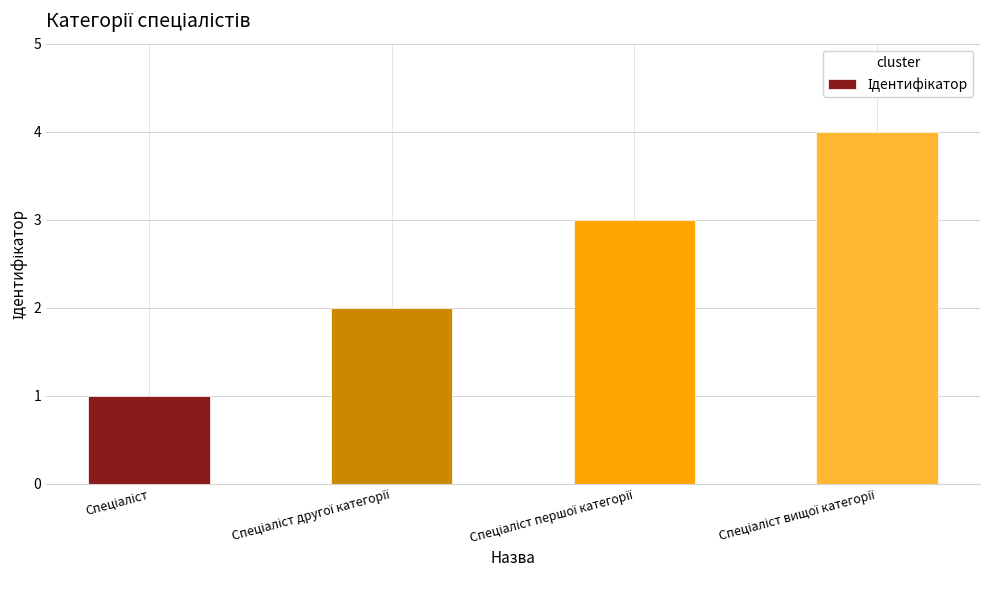

Reading right to left, transcribe all the data shown in this chart.

4	3	2	1